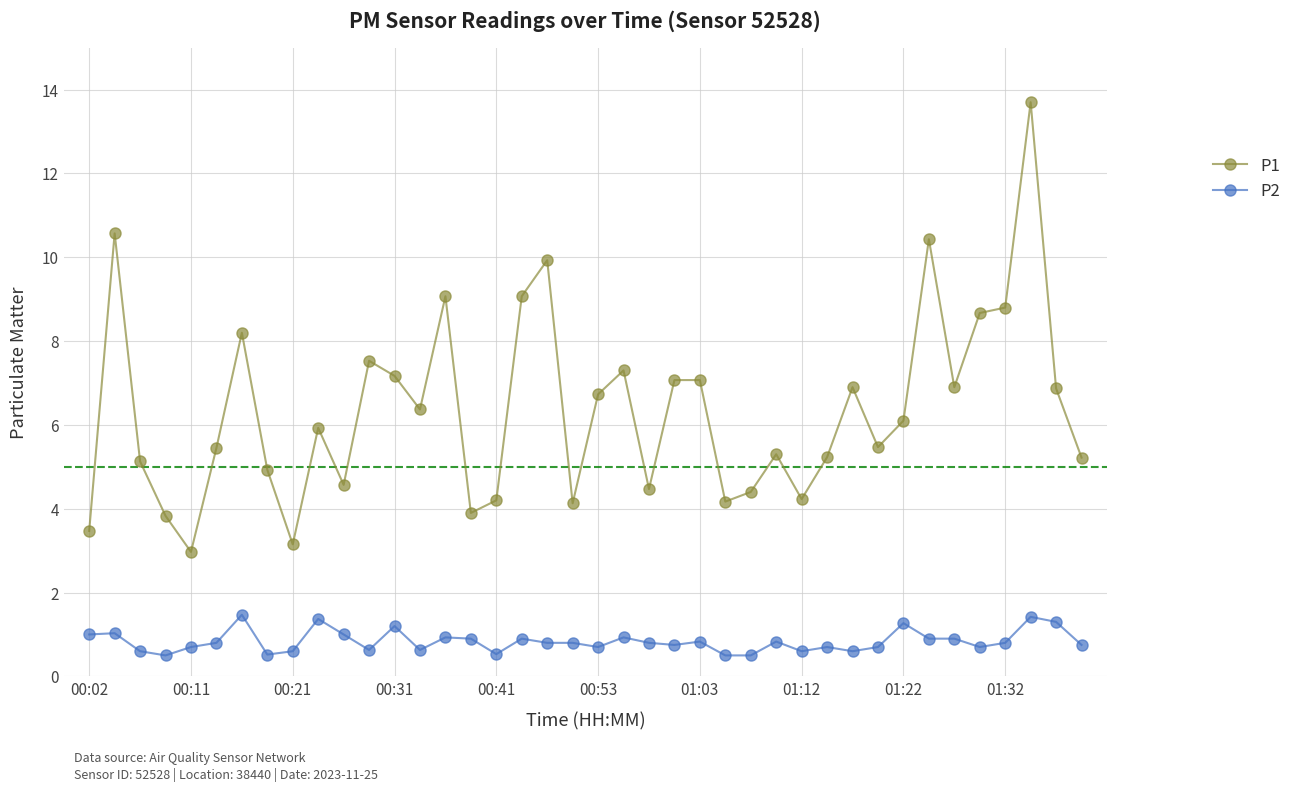

List the series in order of their peak value, highest first.

P1, P2